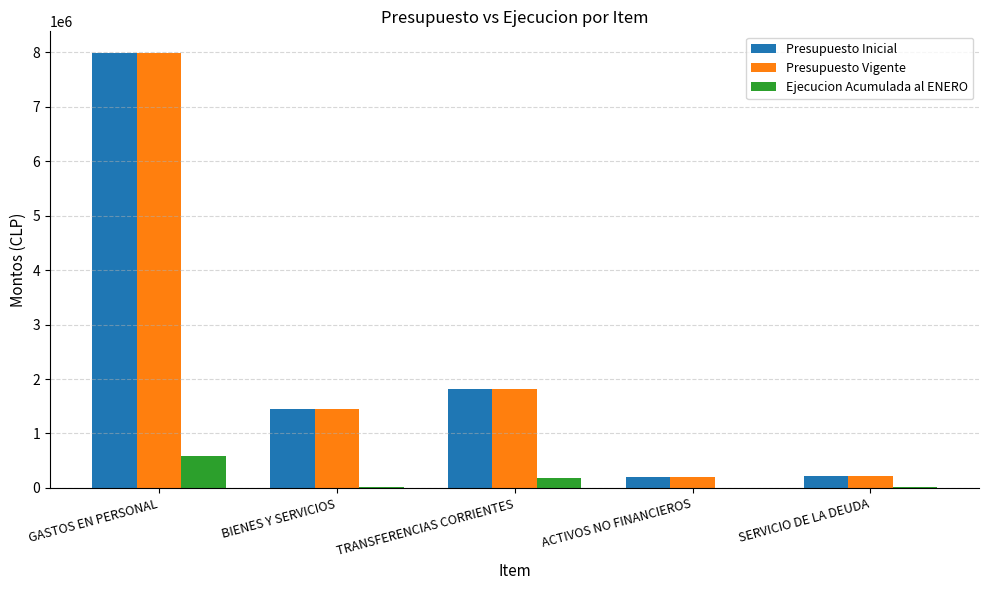

What are all the series names shown in the legend?

Presupuesto Inicial, Presupuesto Vigente, Ejecucion Acumulada al ENERO